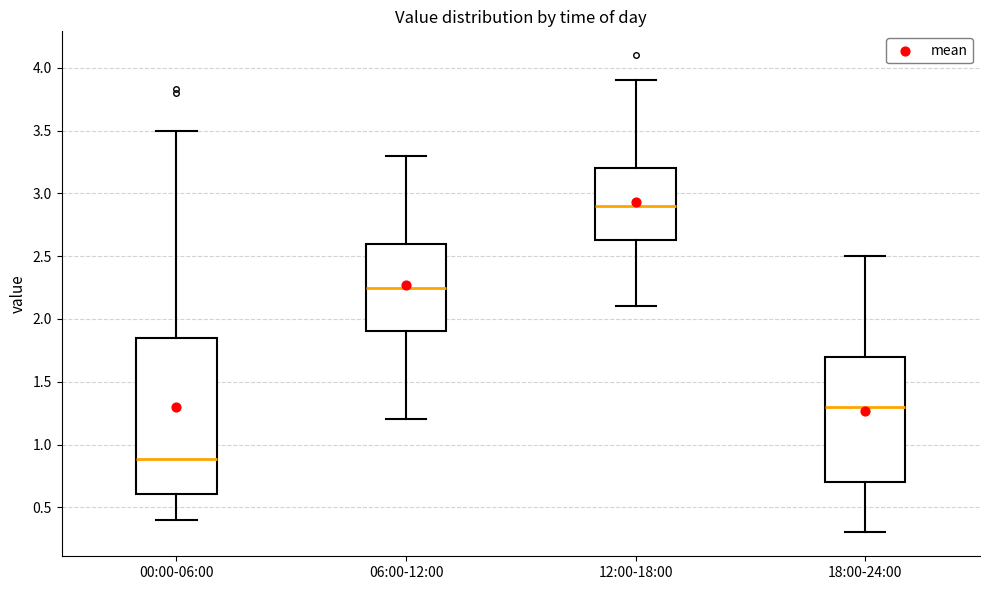

Which box is the tallest, from its lower edge to its upper edge?

00:00-06:00